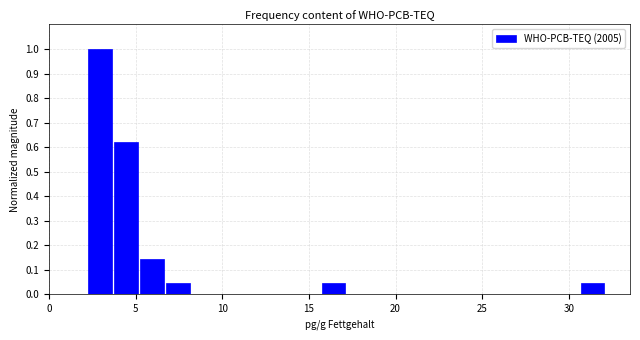

Read against the x-axis, roughly where is the centre of the tallest bar?

3.0